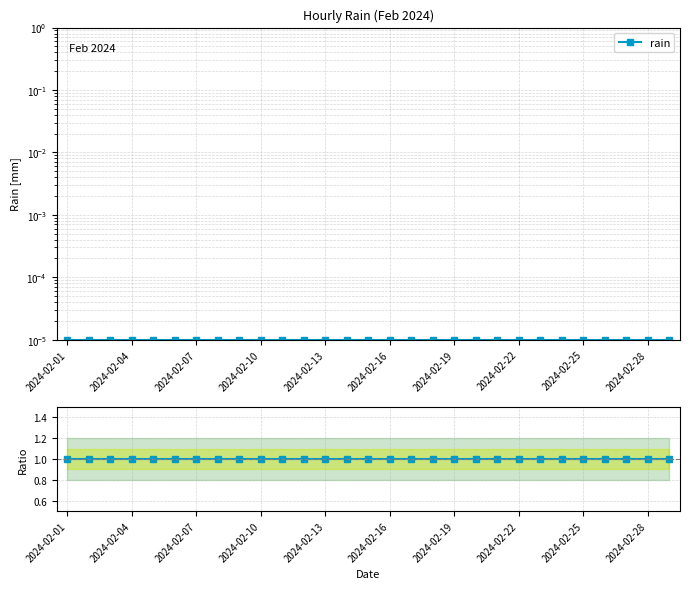

How many lines are shown in the chart?

2